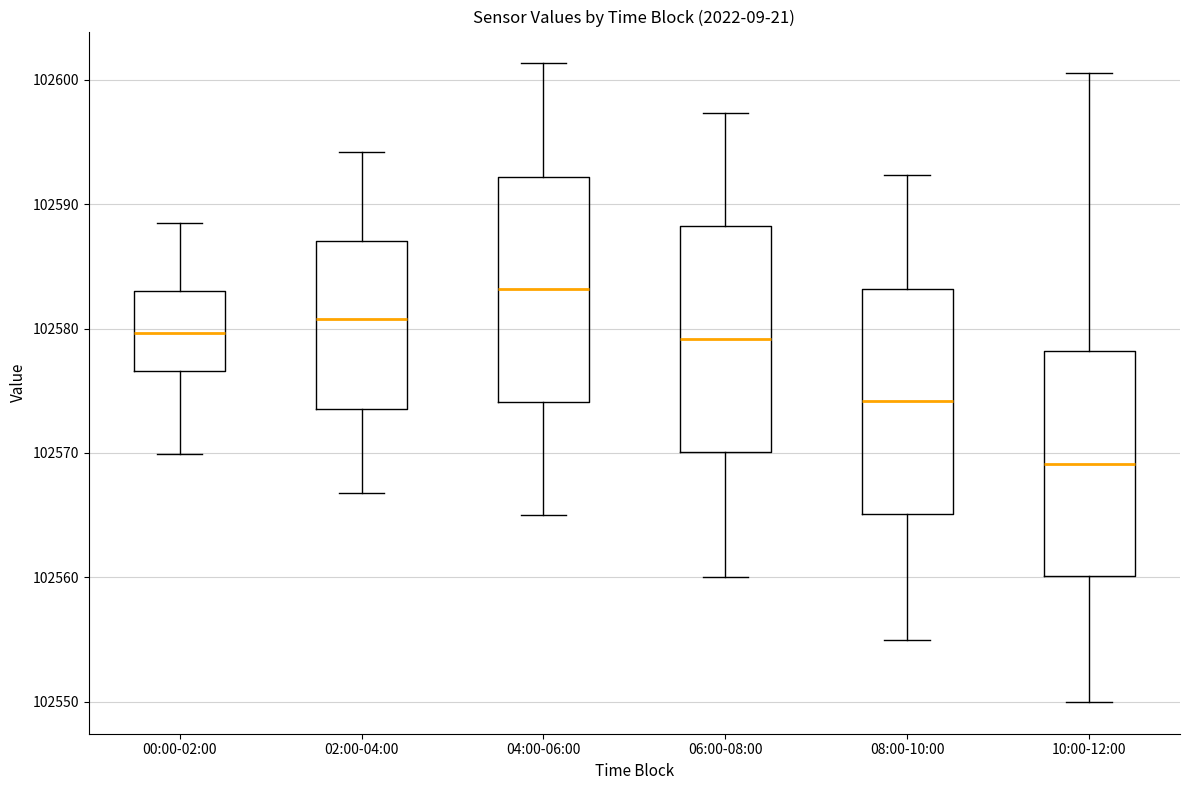

Reading left to right, read every box against the y-axis: the position of its median line, the range the box covers, and the ends of its whiskers. The values are not printed on the chart, so give them approximately, as read against the axis.

00:00-02:00: median 102580, box 102577 to 102583, whiskers 102570 to 102588
02:00-04:00: median 102581, box 102574 to 102587, whiskers 102567 to 102594
04:00-06:00: median 102583, box 102574 to 102592, whiskers 102565 to 102601
06:00-08:00: median 102579, box 102570 to 102588, whiskers 102560 to 102597
08:00-10:00: median 102574, box 102565 to 102583, whiskers 102555 to 102592
10:00-12:00: median 102569, box 102560 to 102578, whiskers 102550 to 102601